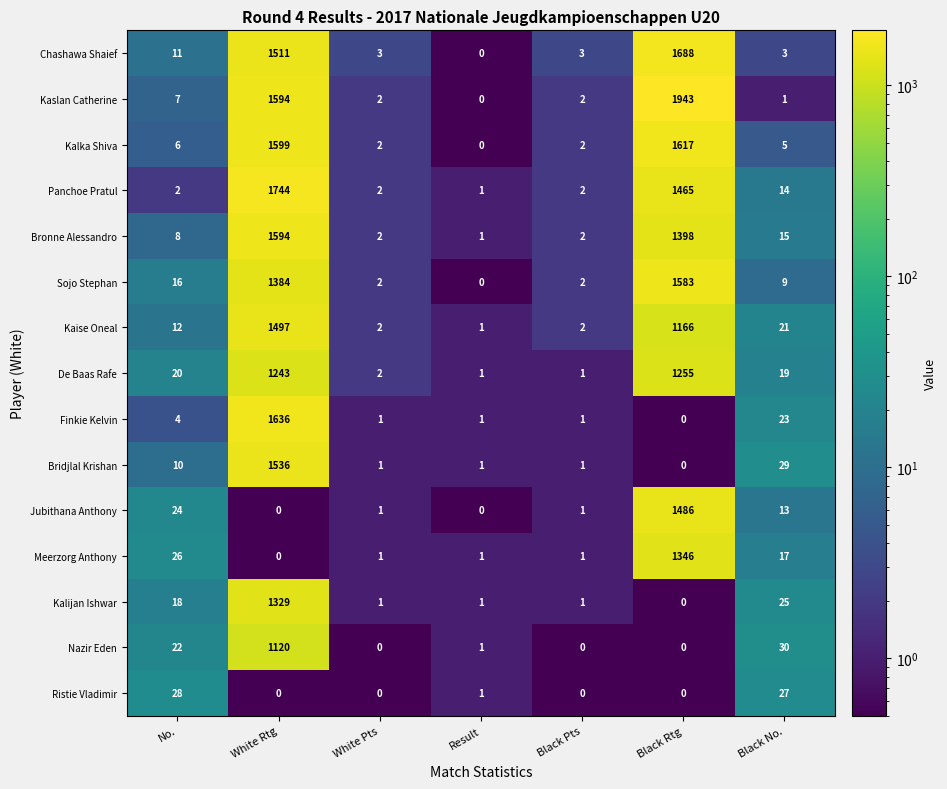

Which series has the widest spread of values?

Kaslan Catherine